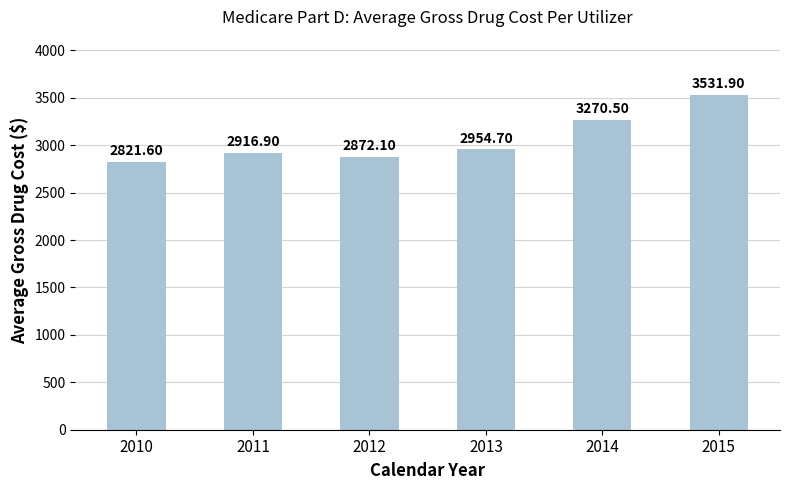

What is the value of the 6th bar from the left?

3531.9